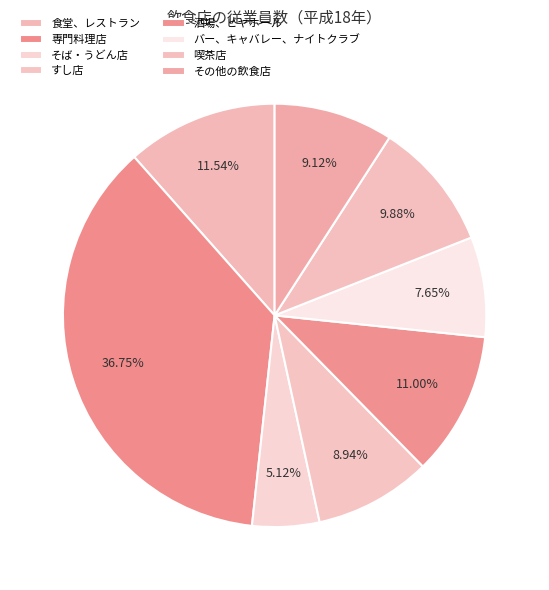

How many segments does this pie chart have?

8